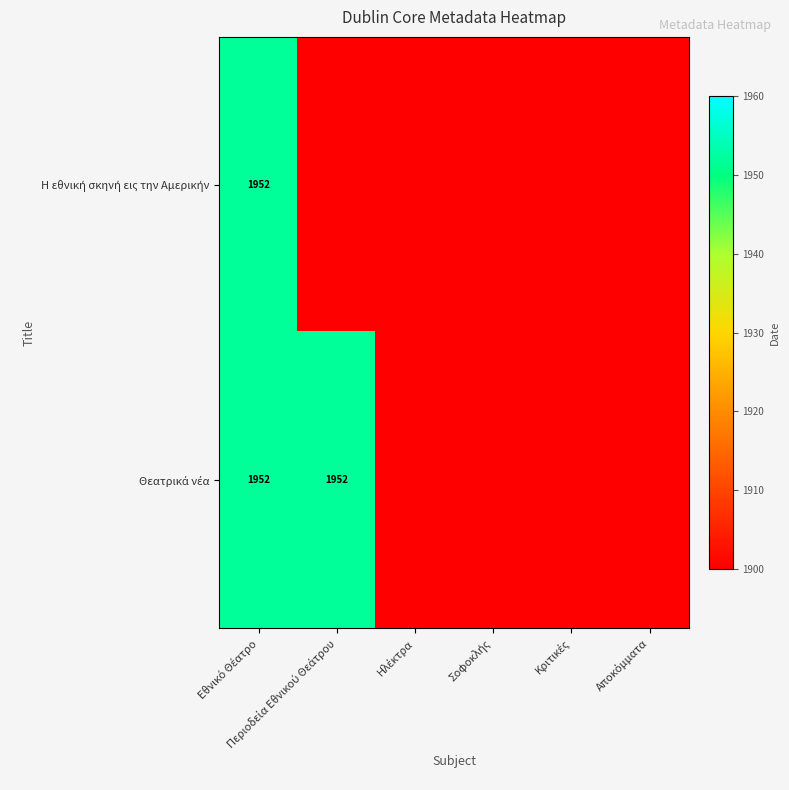

How many series are shown in this chart?

2